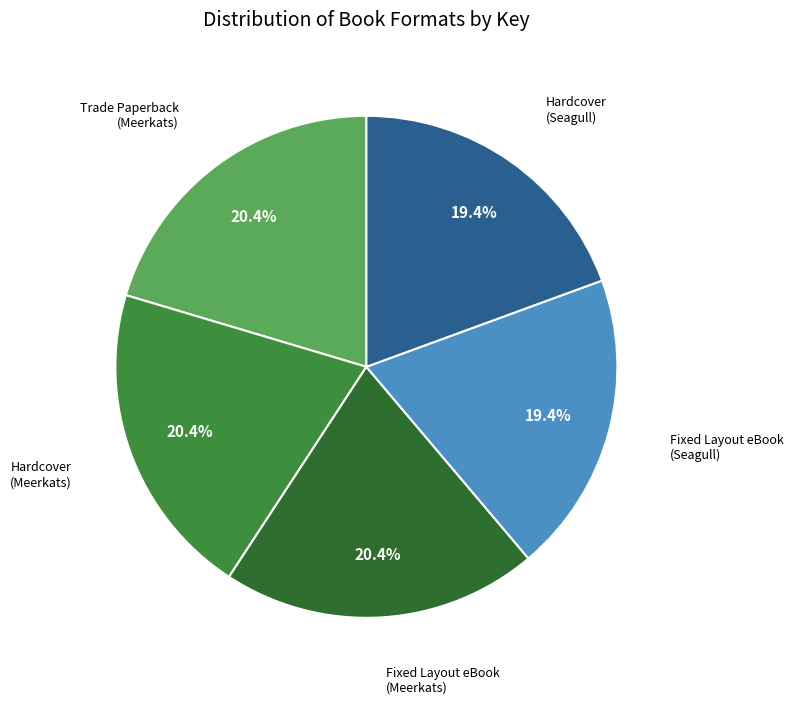

How many slices are in this pie chart?

5